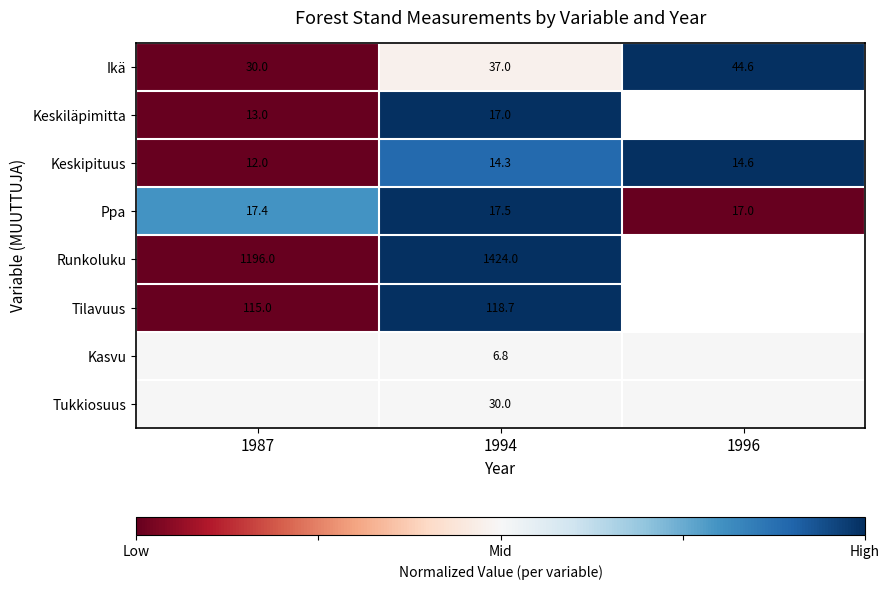

What is the maximum value for Ikä?

44.6